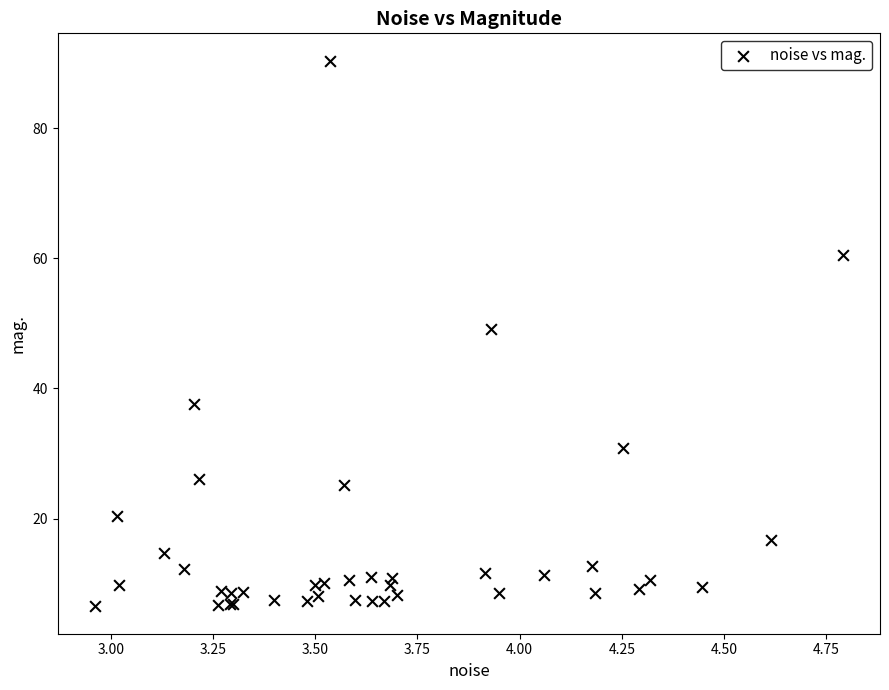

What Y value in the scatter plot is closest to 48?

49.1